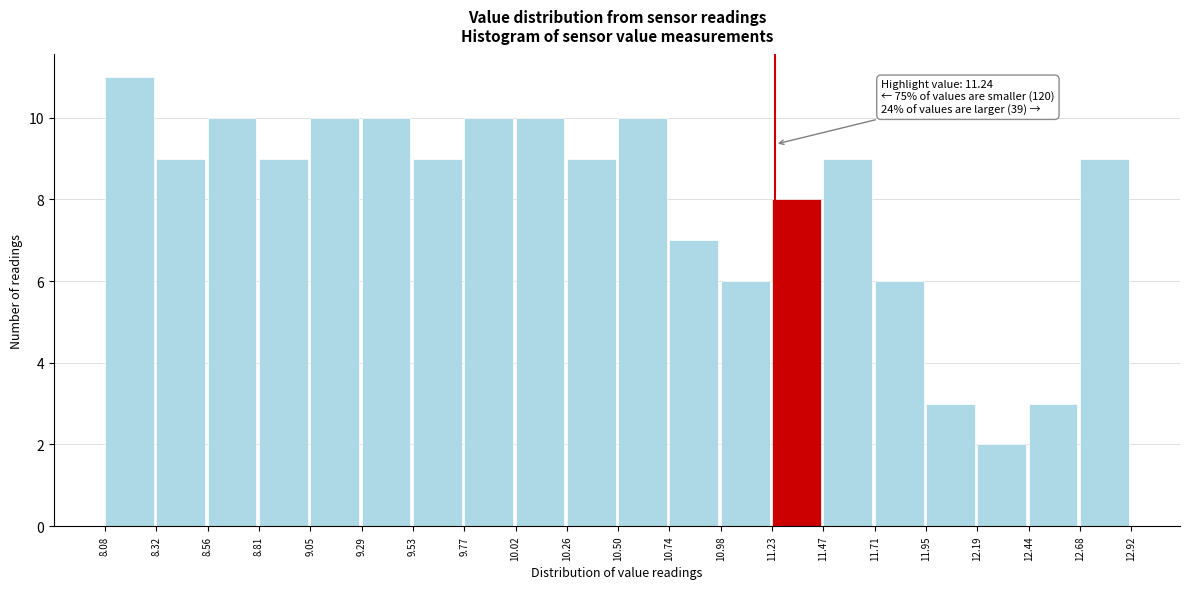

Over which range of the x-axis is the bar tallest?

8.08 to 8.32